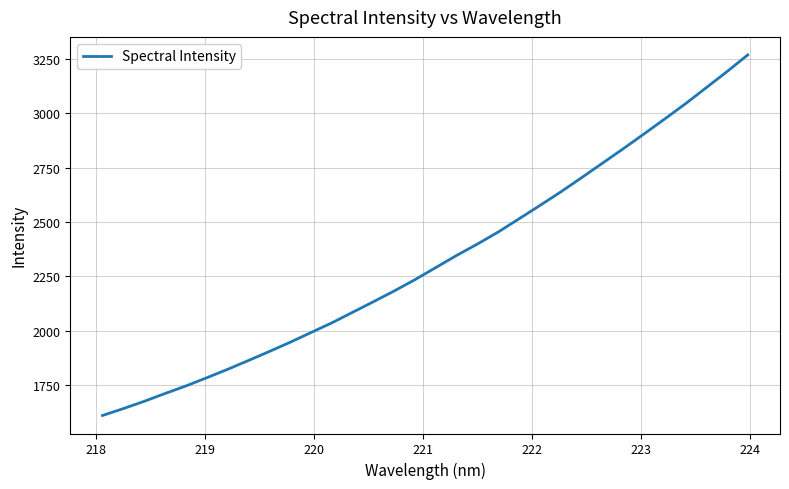

What is the greatest value displayed?

3267.9